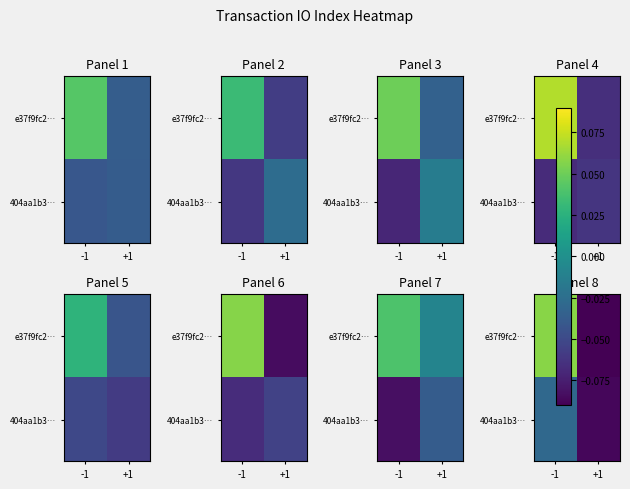

True or false: e37f9fc2… has a value of 0.0 at -1.

False